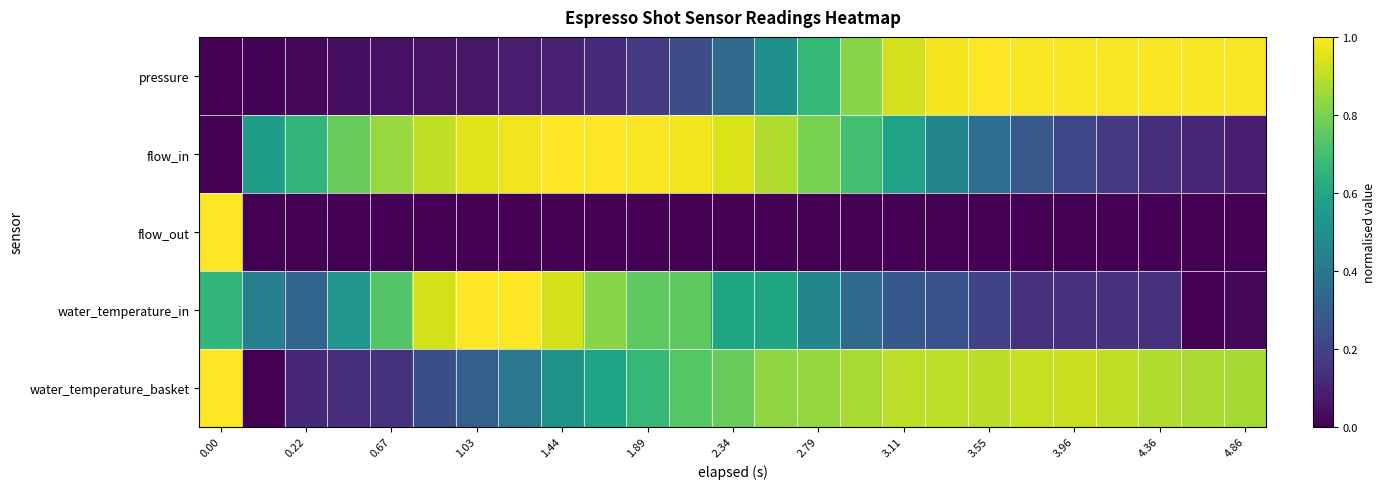

Which series has the largest total across all categories?

water_temperature_basket